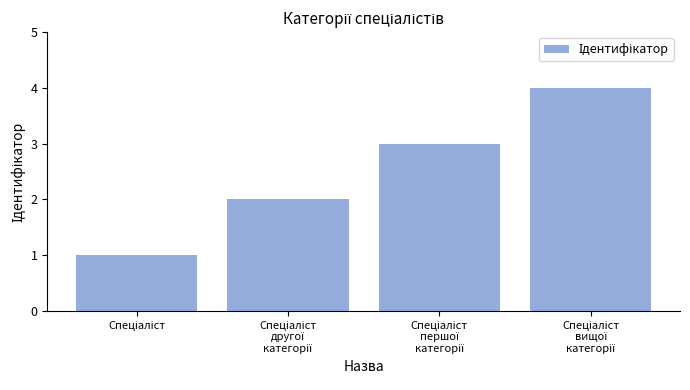

What is the difference between the maximum and minimum values?

3